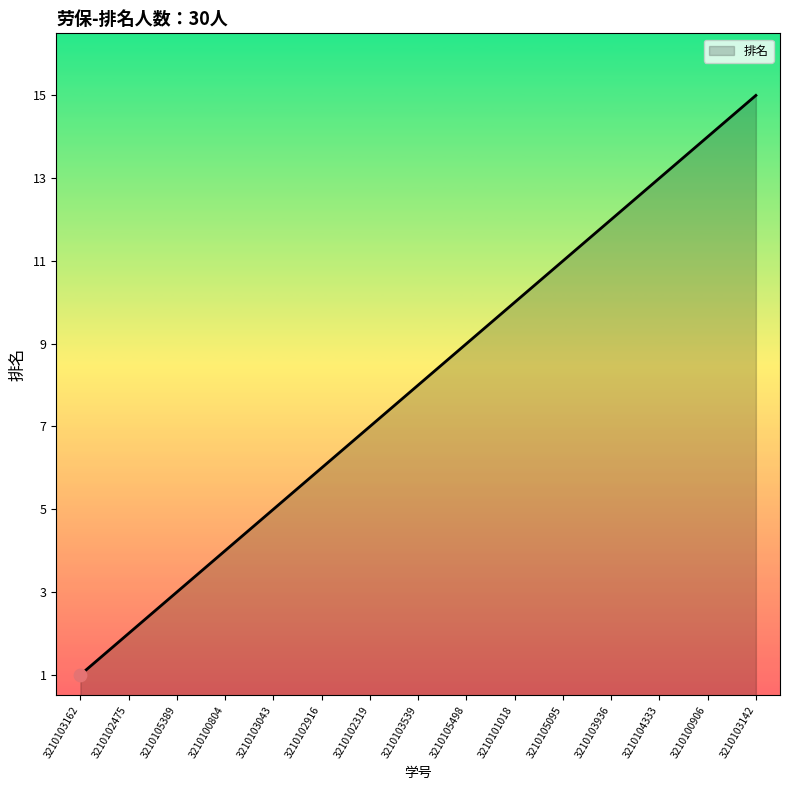

Between 3210104333 and 3210103539, which is larger?

3210104333